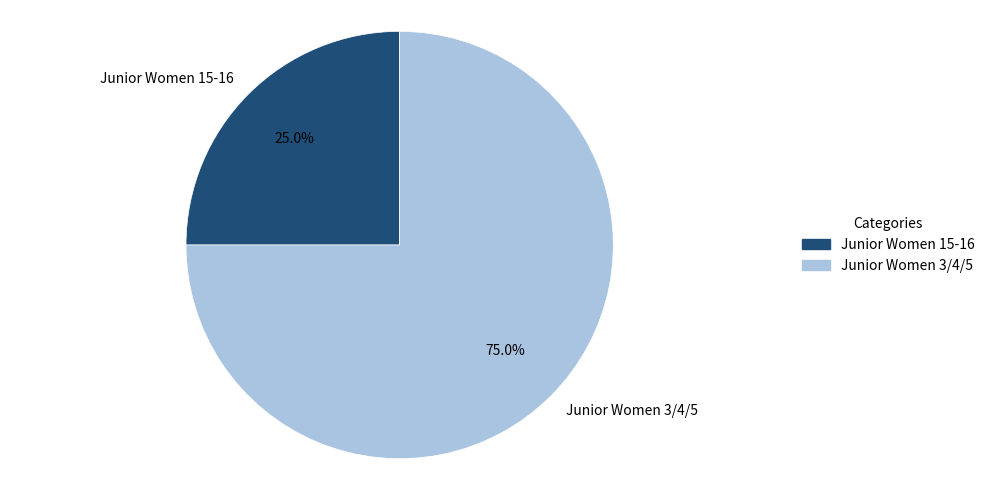

To the nearest percent, what portion does Junior Women 15-16 represent?

25%